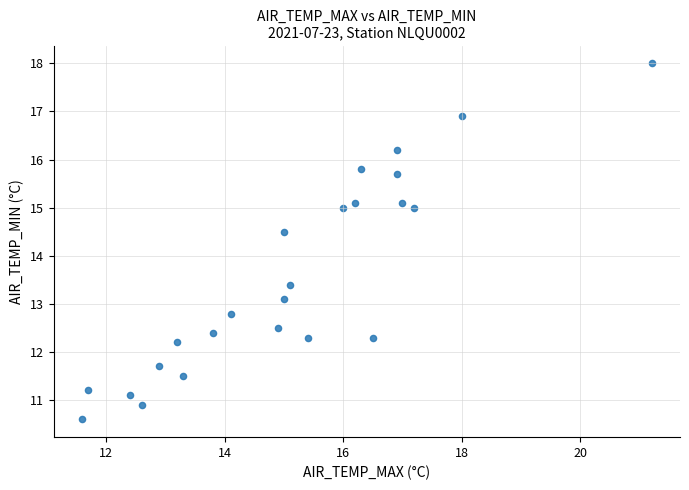

What is the range of Y values (max minus min)?

7.4